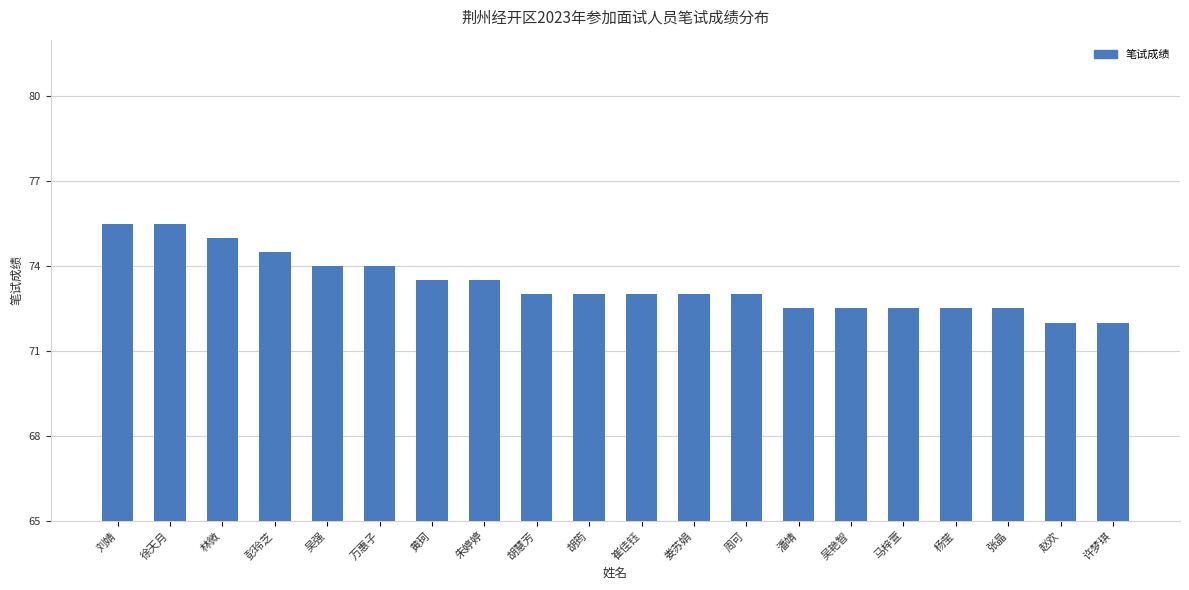

How many categories are shown in the chart?

20